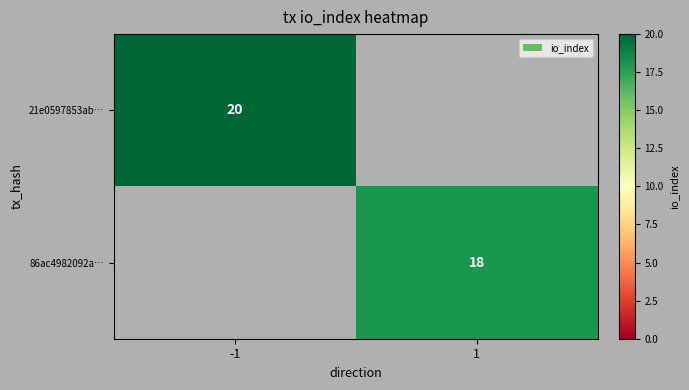

Is it true that 21e0597853ab… equals 20 at -1?

True